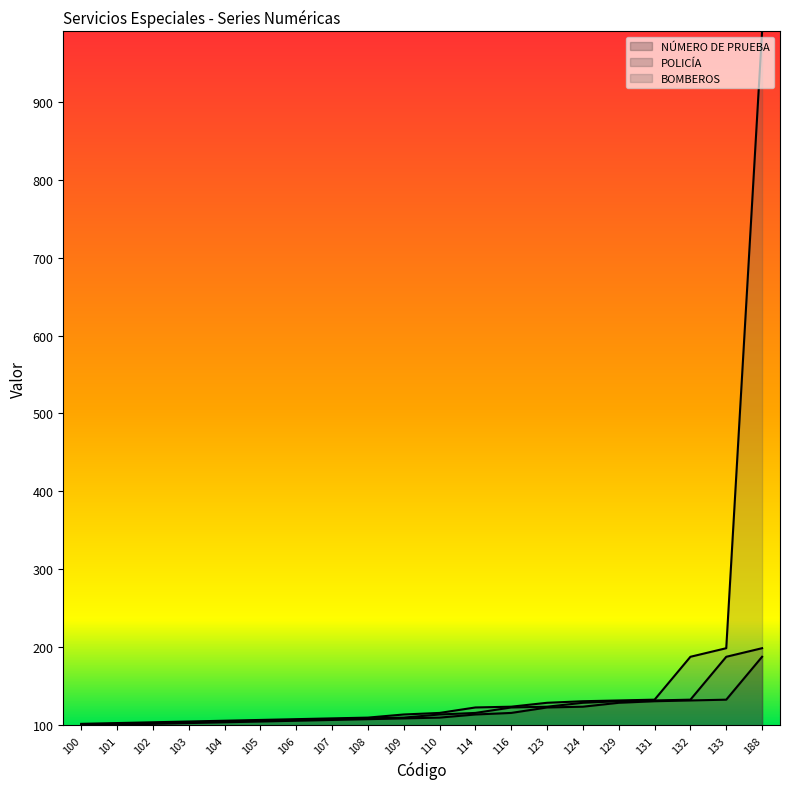

What is the total value across all series at 133?

520